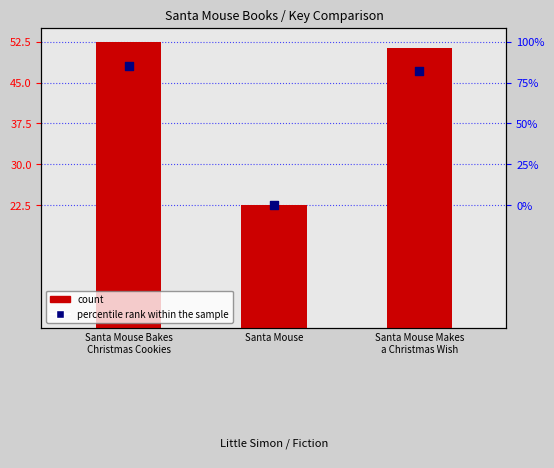

Is the value of percentile rank within the sample at Santa Mouse greater than the value of count at Santa Mouse?

No